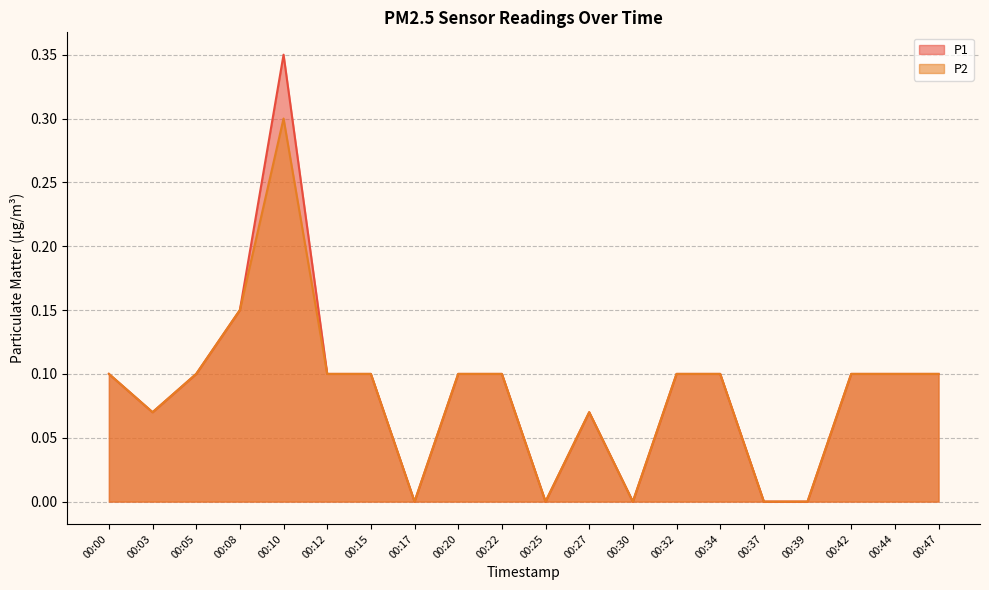

Is it true that P1 equals 0.1 at 00:44?

True